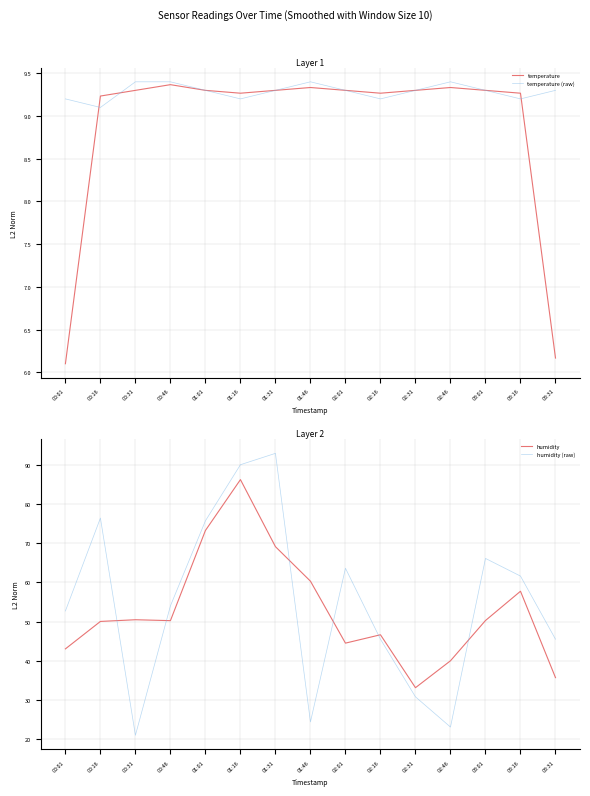

What position from the left is 01:31?

7